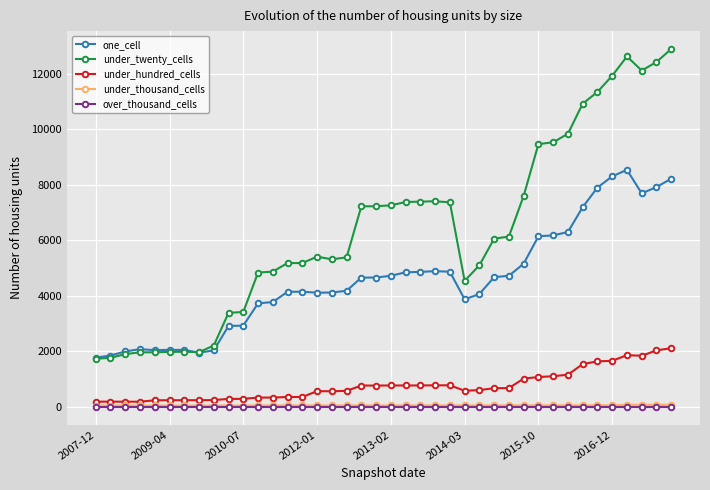

True or false: under_twenty_cells has more than 1 points higher than both neighbors.

True